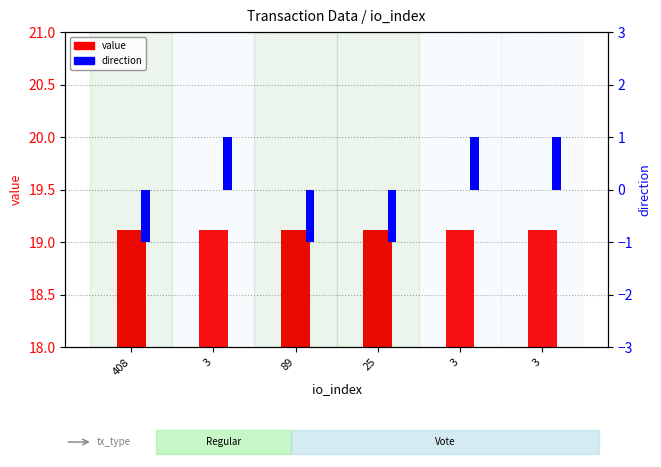

At which category is the sum across all series the highest?

3